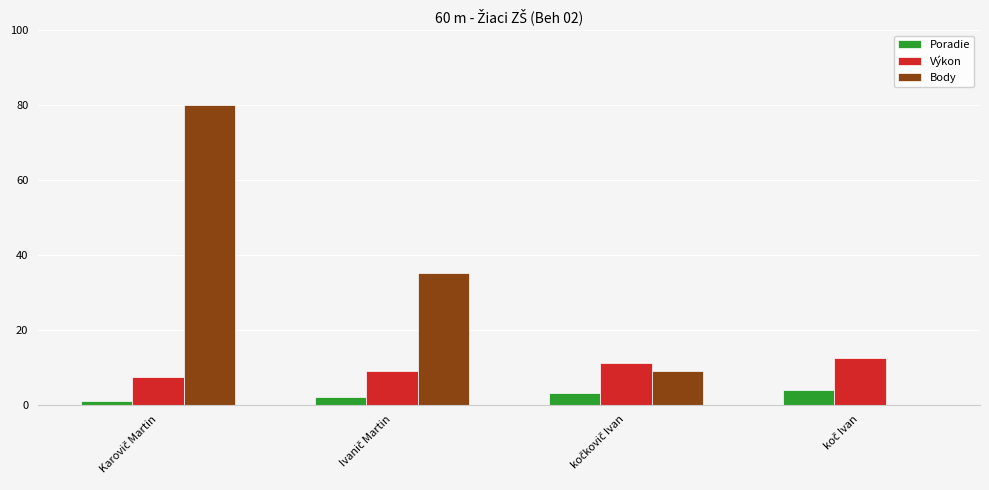

What is the sum of all Body values?

124.0